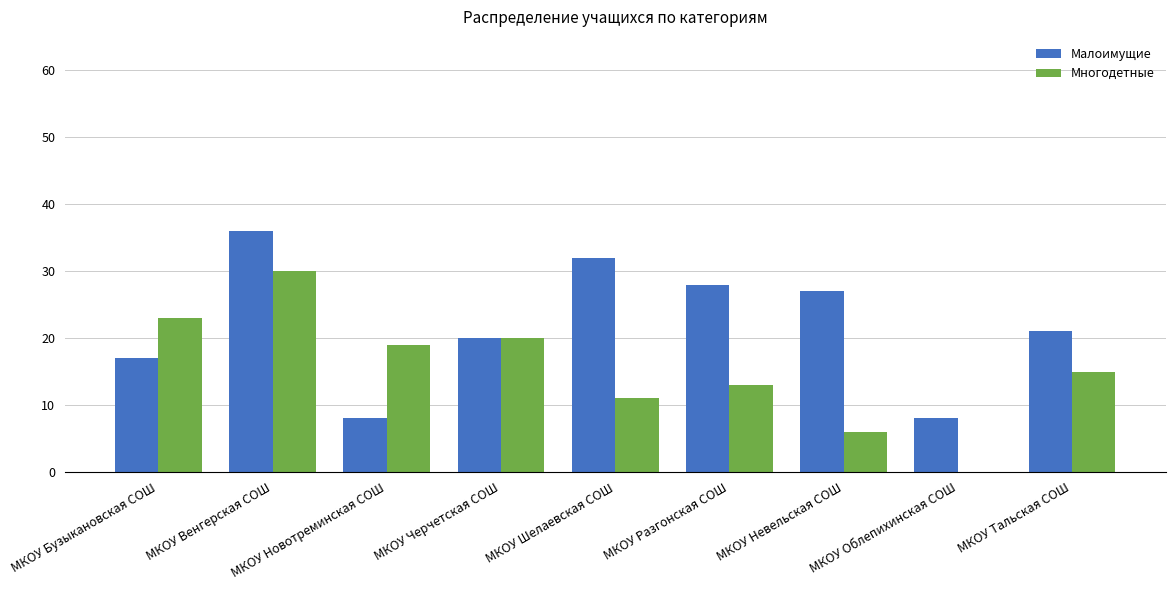

Reading left to right, transcribe all the data shown in this chart.

Малоимущие: МКОУ Бузыкановская СОШ=17	МКОУ Венгерская СОШ=36	МКОУ Новотреминская СОШ=8	МКОУ Черчетская СОШ=20	МКОУ Шелаевская СОШ=32	МКОУ Разгонская СОШ=28	МКОУ Невельская СОШ=27	МКОУ Облепихинская СОШ=8	МКОУ Тальская СОШ=21
Многодетные: МКОУ Бузыкановская СОШ=23	МКОУ Венгерская СОШ=30	МКОУ Новотреминская СОШ=19	МКОУ Черчетская СОШ=20	МКОУ Шелаевская СОШ=11	МКОУ Разгонская СОШ=13	МКОУ Невельская СОШ=6	МКОУ Облепихинская СОШ=0	МКОУ Тальская СОШ=15